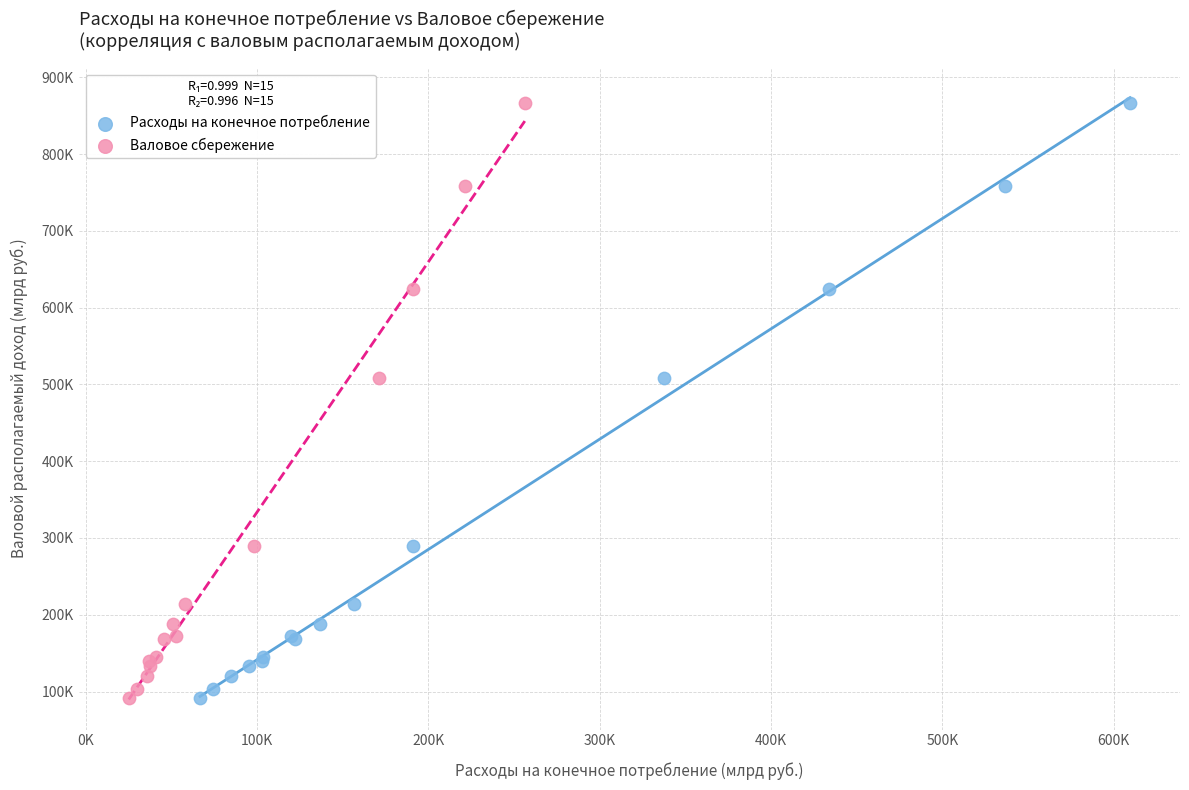

What are all the series names shown in the legend?

Расходы на конечное потребление, Валовое сбережение